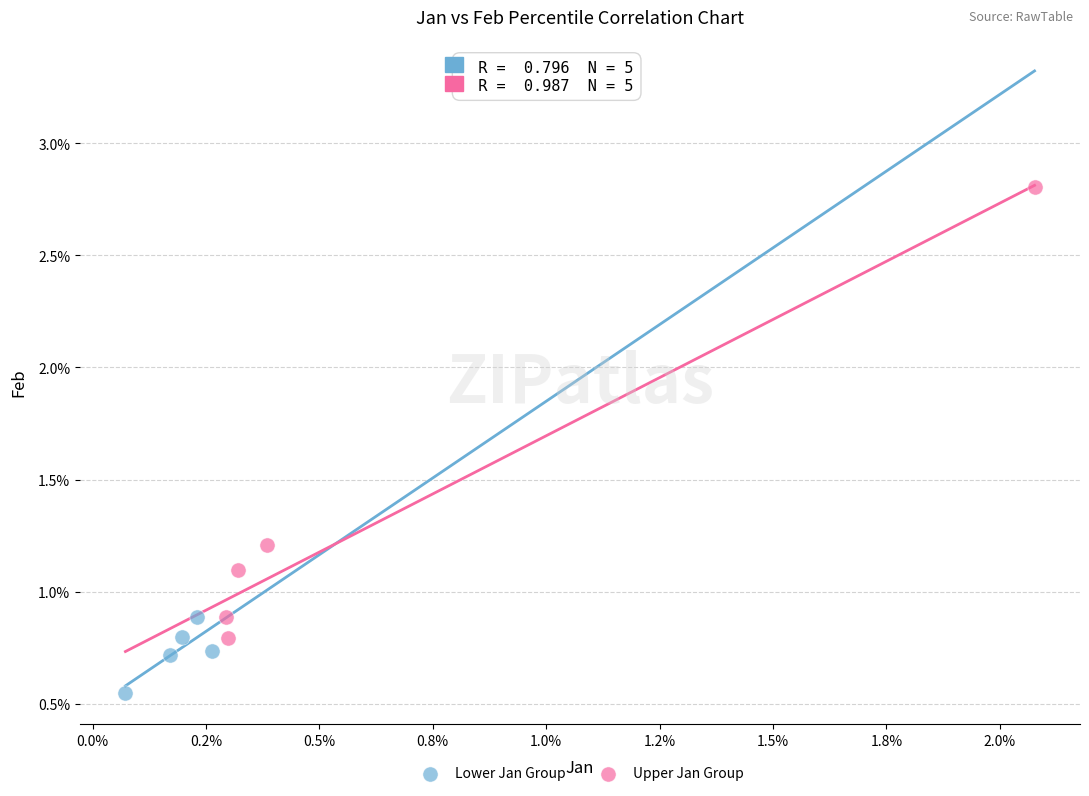

Which series has the largest Y range (max minus min)?

Upper Jan Group